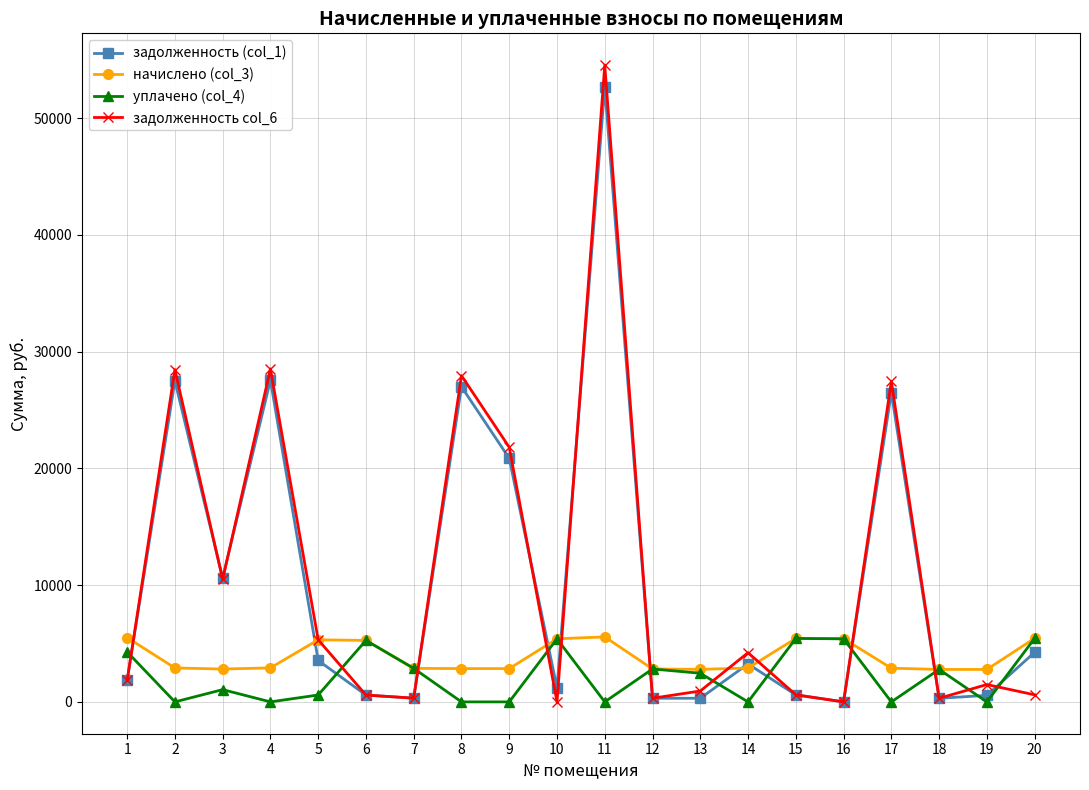

Which series has the widest spread of values?

задолженность col_6